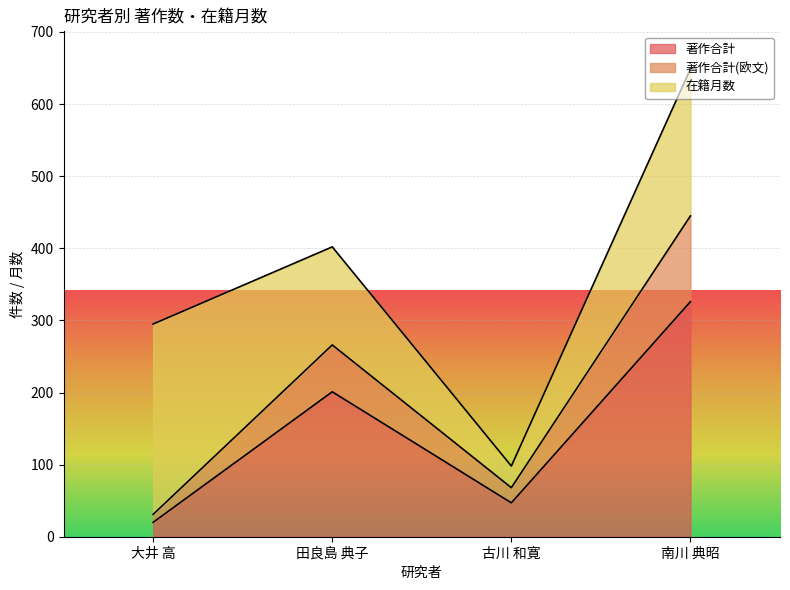

True or false: 著作合計 and 著作合計(欧文) intersect in this chart.

False